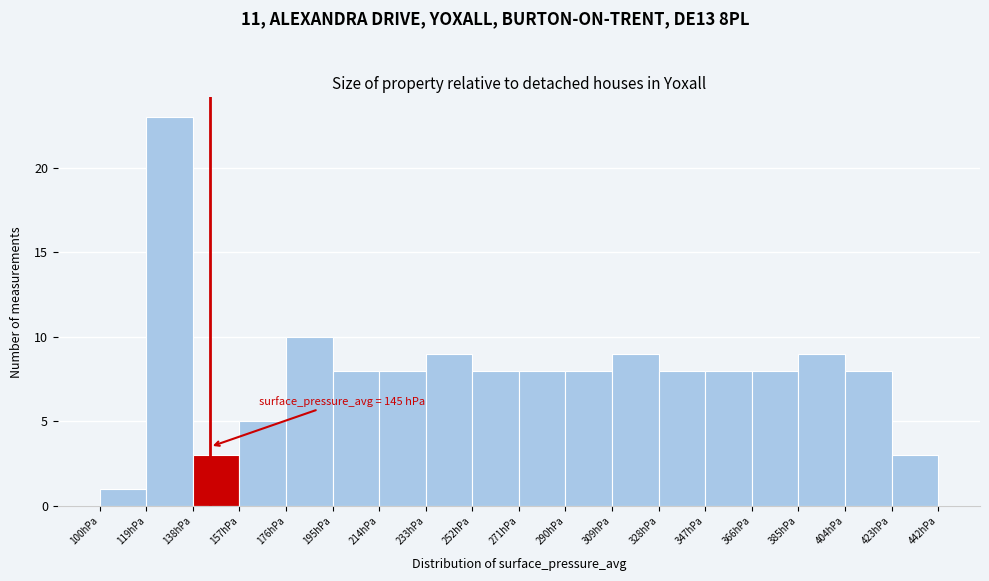

Over which range of the x-axis is the bar tallest?

119 to 138